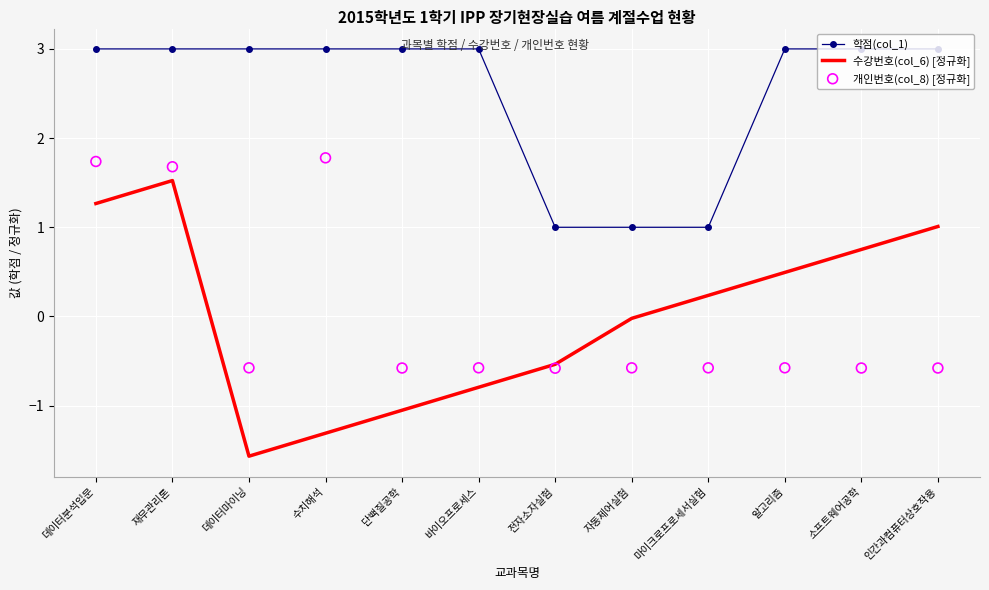

What are all the series names shown in the legend?

학점(col_1), 수강번호(col_6) [정규화], 개인번호(col_8) [정규화]